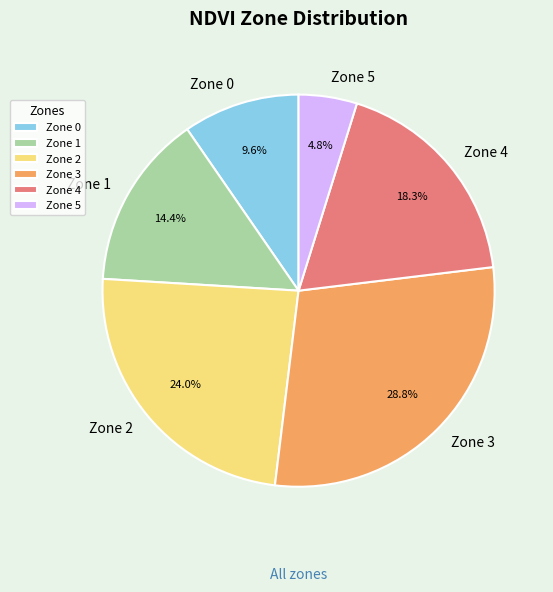

How many segments does this pie chart have?

6